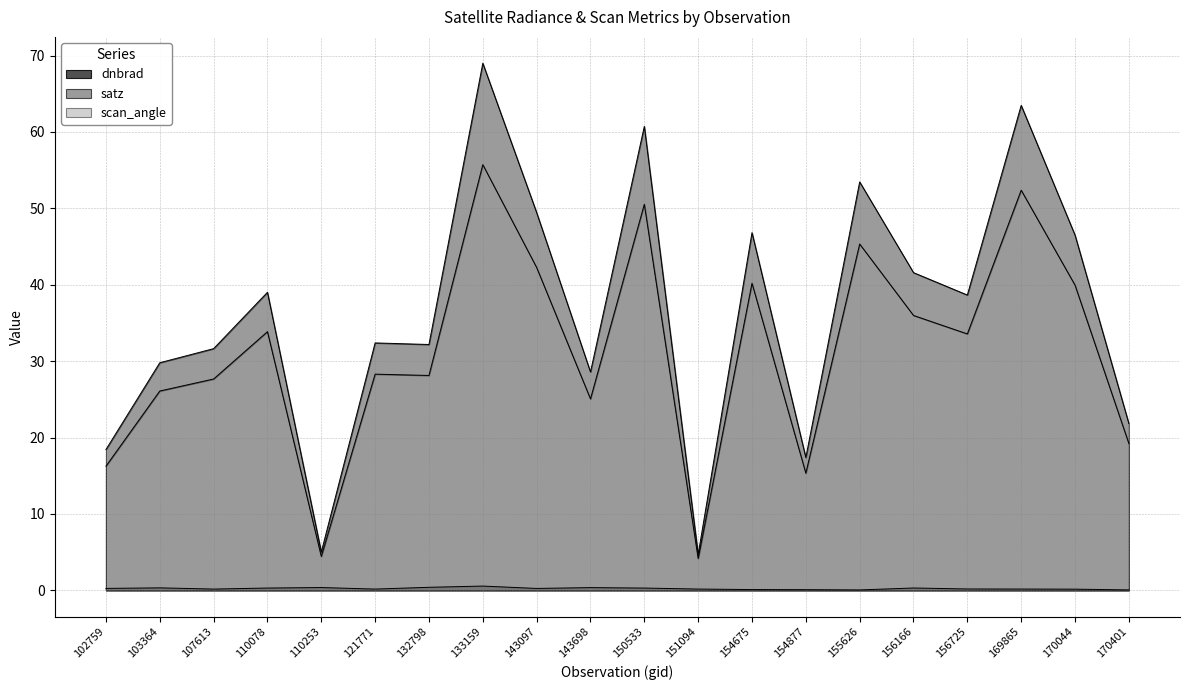

The value of dnbrad at 102759 is 0.2. True or false?

True